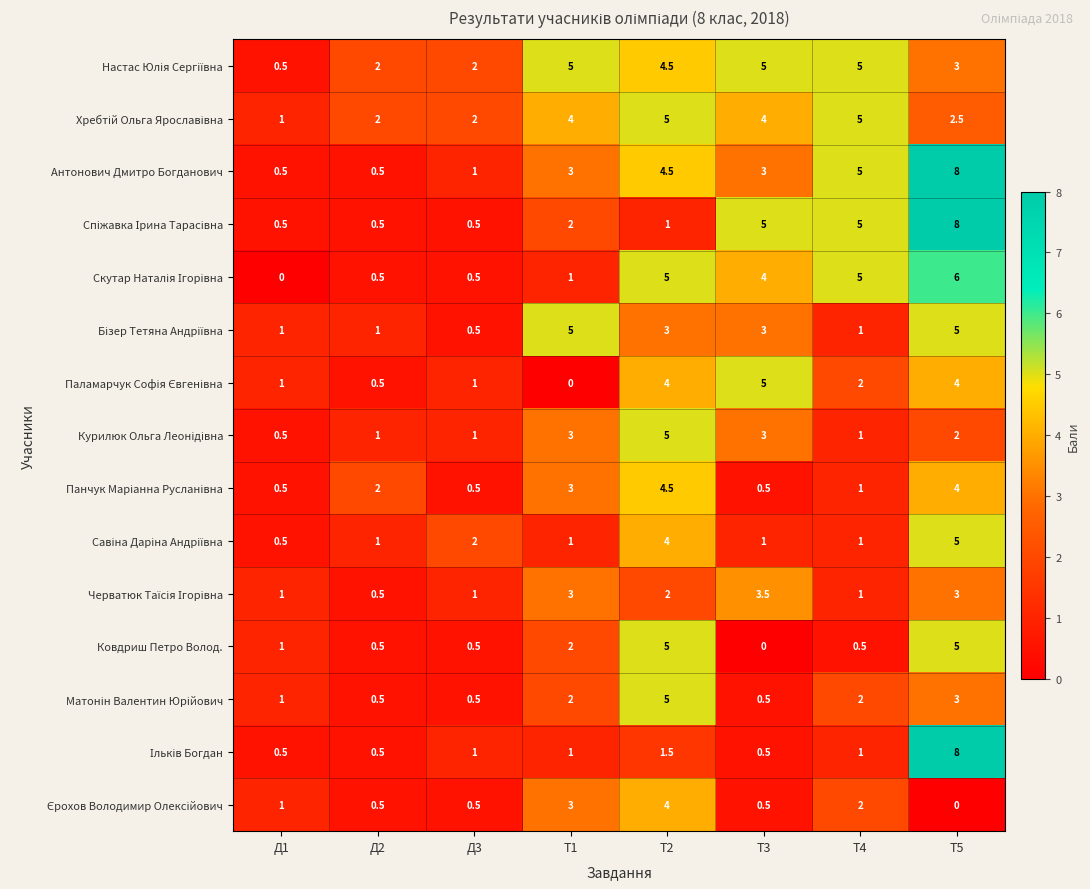

What is the difference between the highest and lowest values at Т1?

5.0